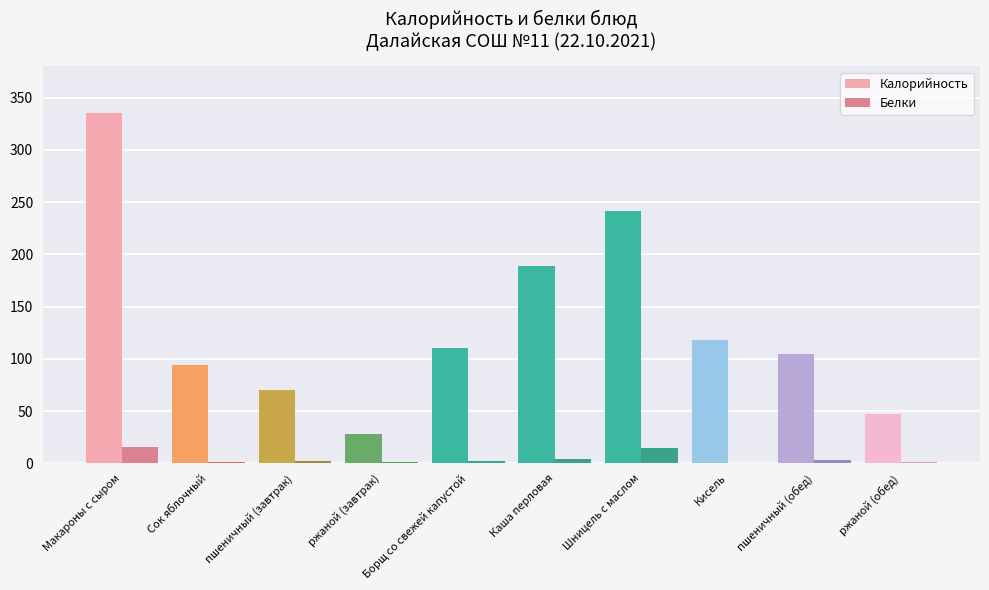

How many data points does each series have?

10